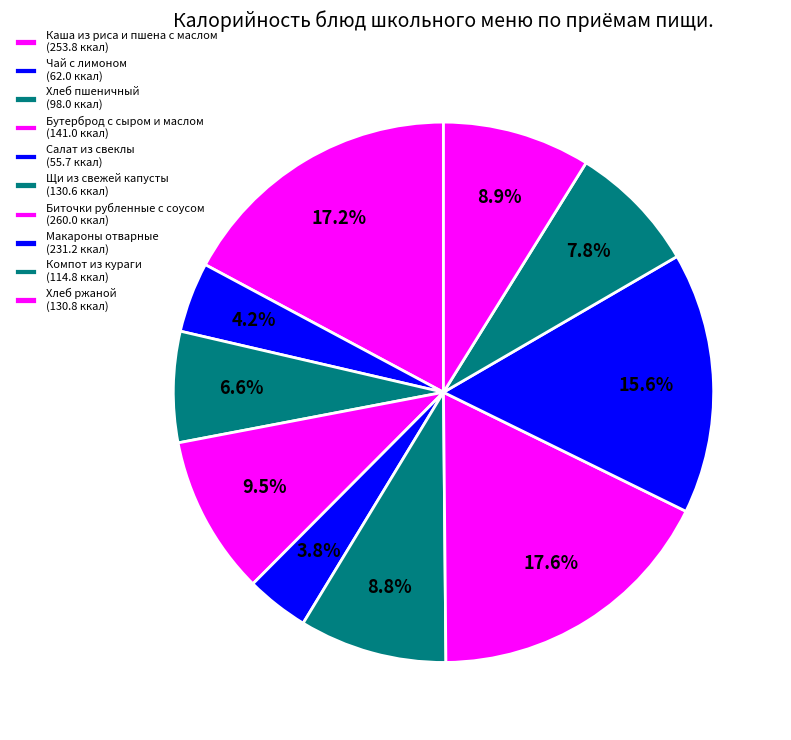

To the nearest percent, what is the combined percentage of Бутерброд с сыром и маслом and Чай с лимоном?

14%